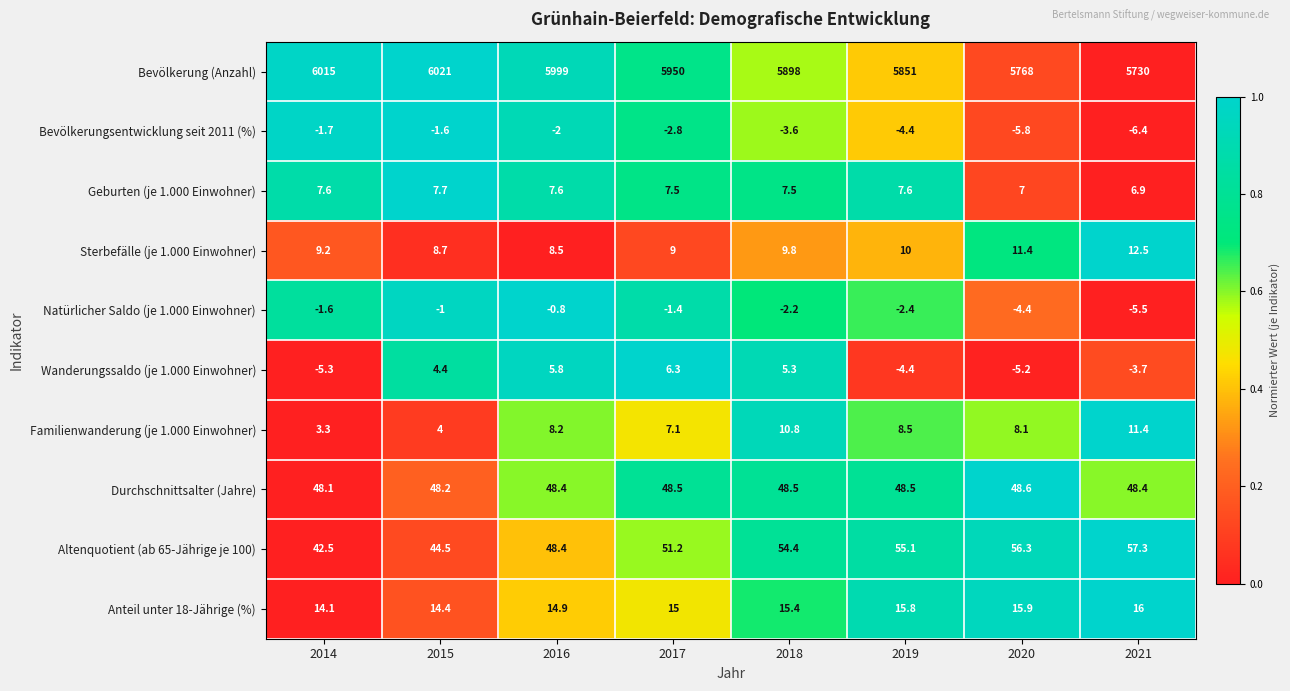

What is the difference between the maximum and minimum values in the Natürlicher Saldo (je 1.000 Einwohner) series?

4.7